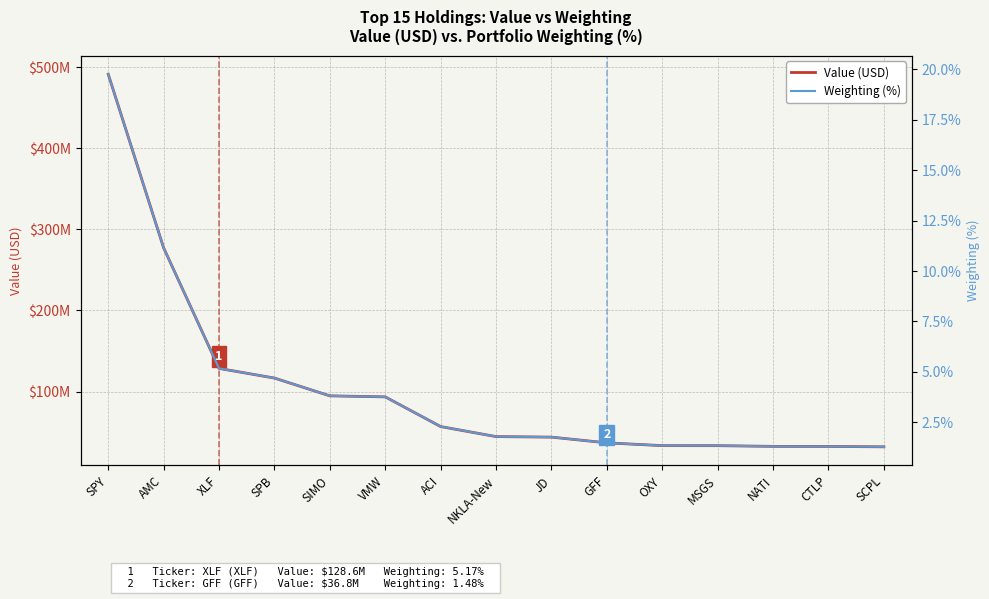

Where is Weighting (%) nearest to the value 10?

AMC